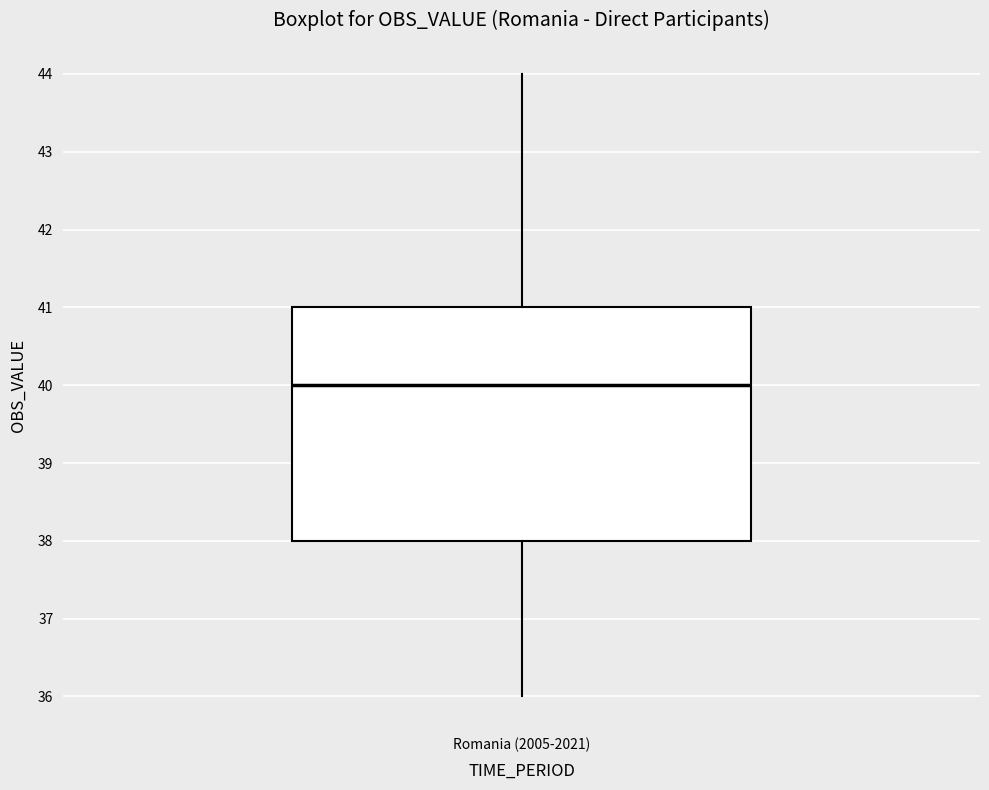

Read this box plot against the y-axis: the position of the median line, the range covered by the box, and the ends of both whiskers. The values are not printed on the chart, so give them approximately, as read against the axis.

median 40, box 38 to 41, whiskers 36 to 44